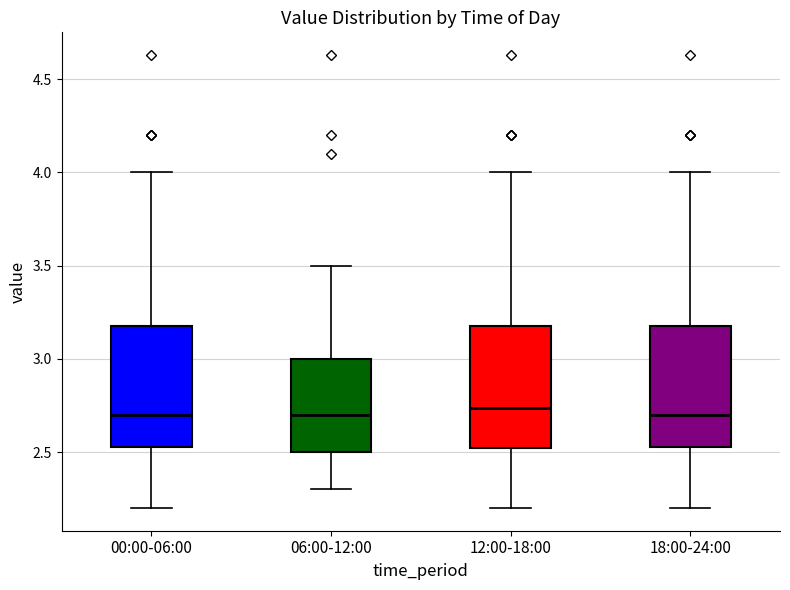

Reading left to right, read every box against the y-axis: the position of its median line, the range the box covers, and the ends of its whiskers. The values are not printed on the chart, so give them approximately, as read against the axis.

00:00-06:00: median 2.70, box 2.55 to 3.20, whiskers 2.20 to 4.00
06:00-12:00: median 2.70, box 2.50 to 3.00, whiskers 2.30 to 3.50
12:00-18:00: median 2.75, box 2.50 to 3.20, whiskers 2.20 to 4.00
18:00-24:00: median 2.70, box 2.55 to 3.20, whiskers 2.20 to 4.00